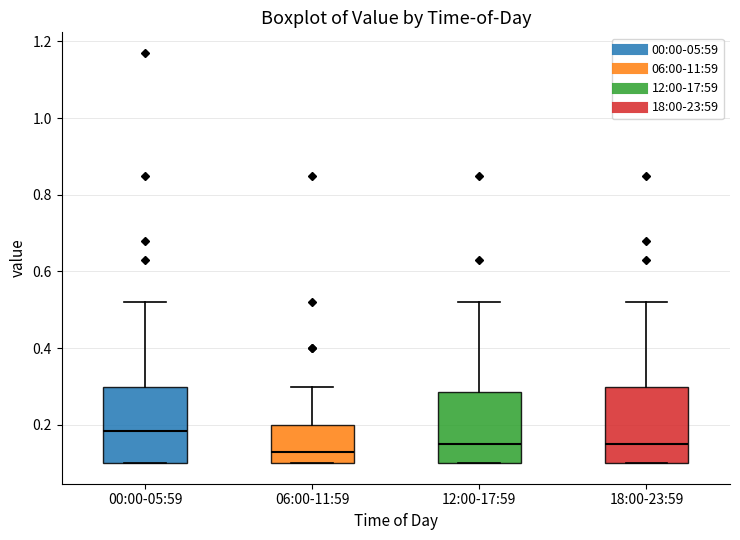

Which box has the highest median line?

00:00-05:59